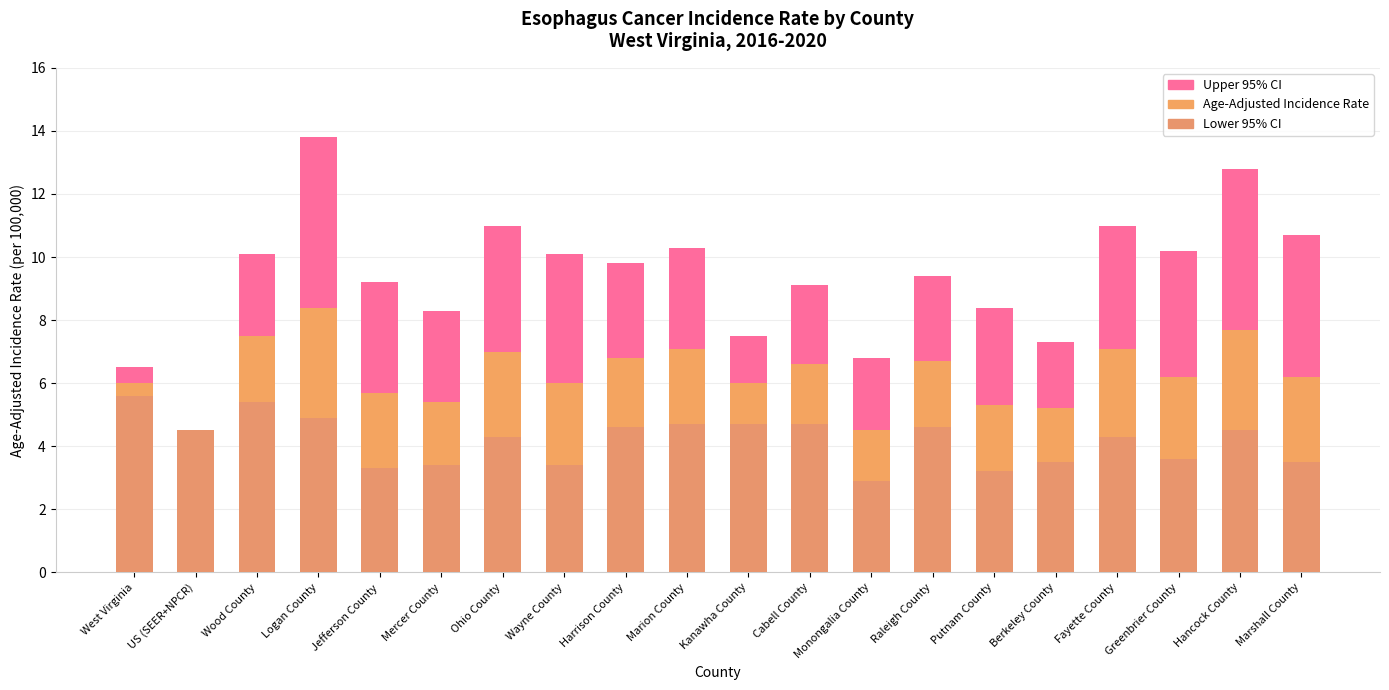

Which has a higher value, Harrison County or Logan County?

Logan County